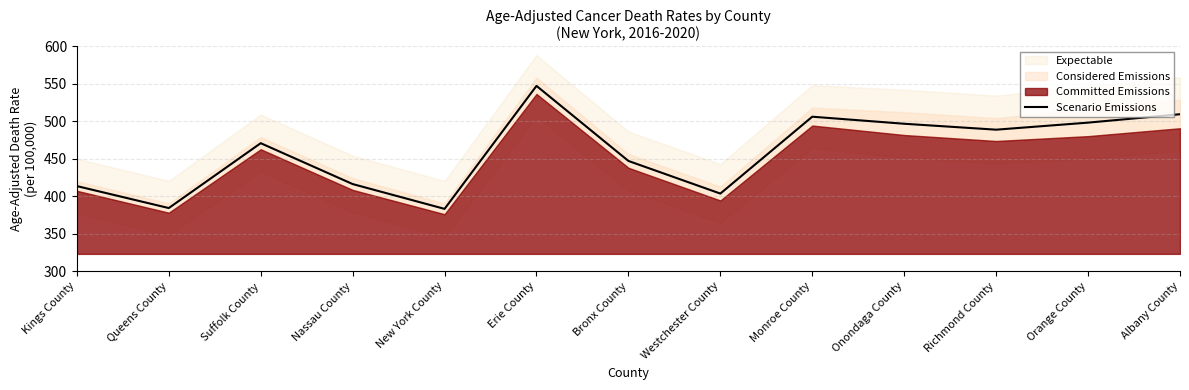

What is the difference between the values at Onondaga County and Queens County?

112.4